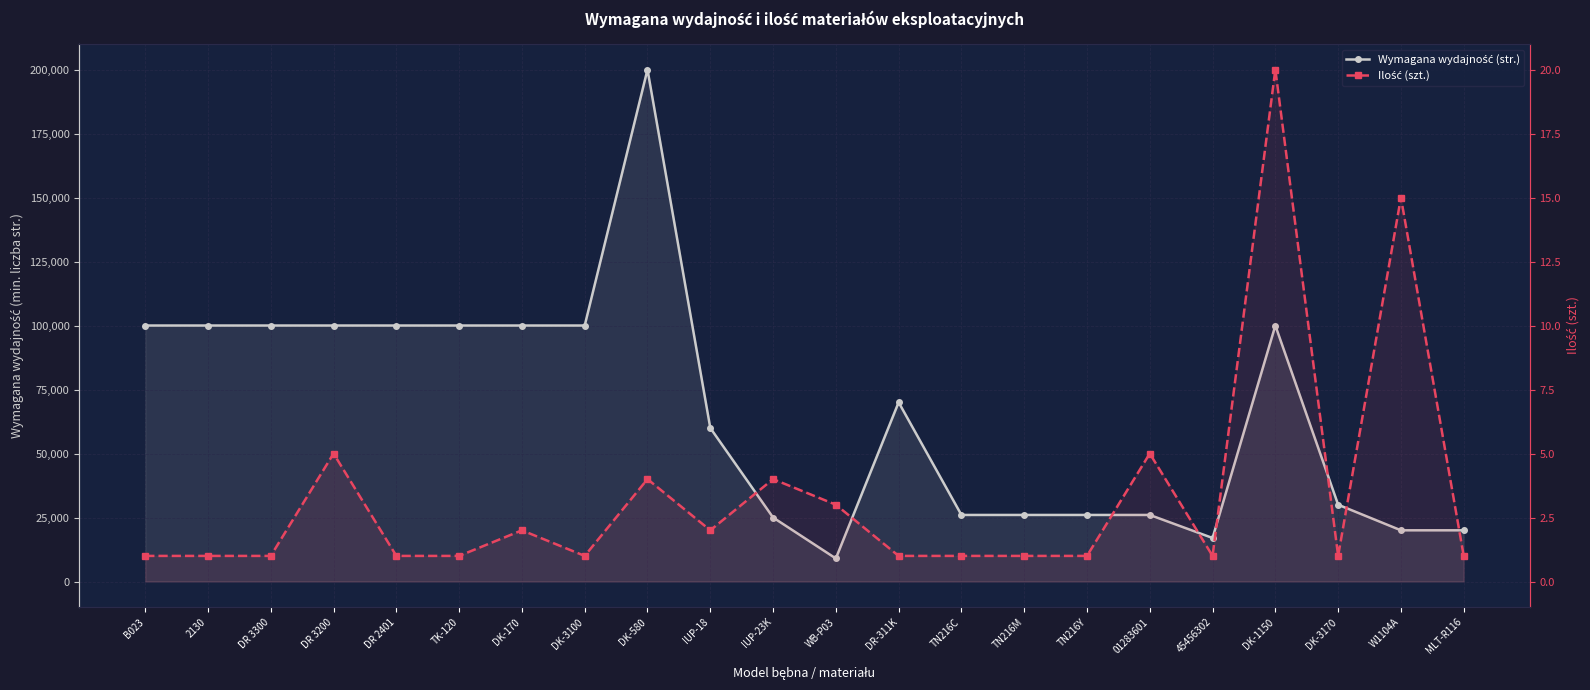

What is the label of the 13th point from the left?

DR-311K